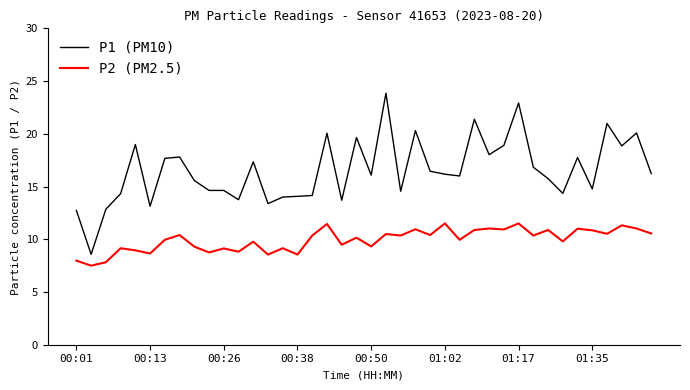

Rank the series by their maximum value, from highest to lowest.

P1 (PM10), P2 (PM2.5)